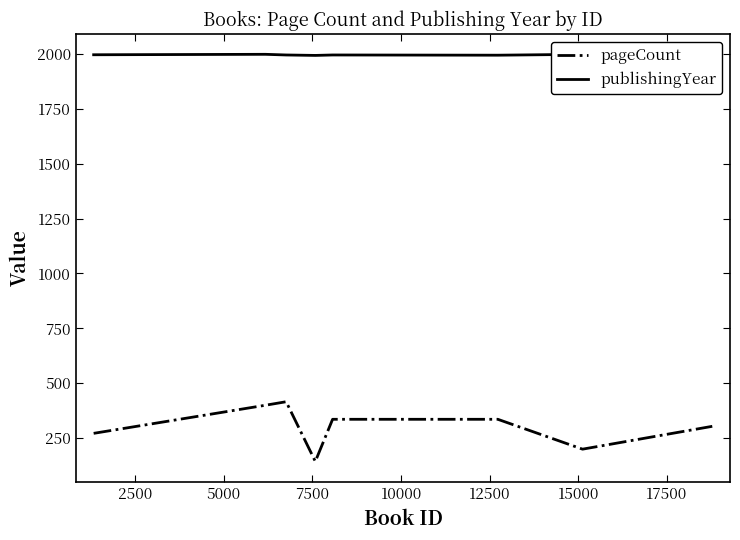

What value does the pageCount series have at 10000, to the nearest 50?

350